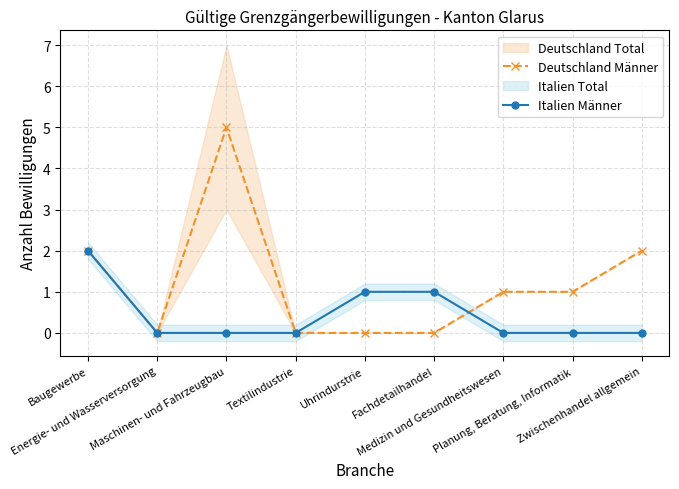

How many intersections are there between Italien Männer and Deutschland Männer?

1